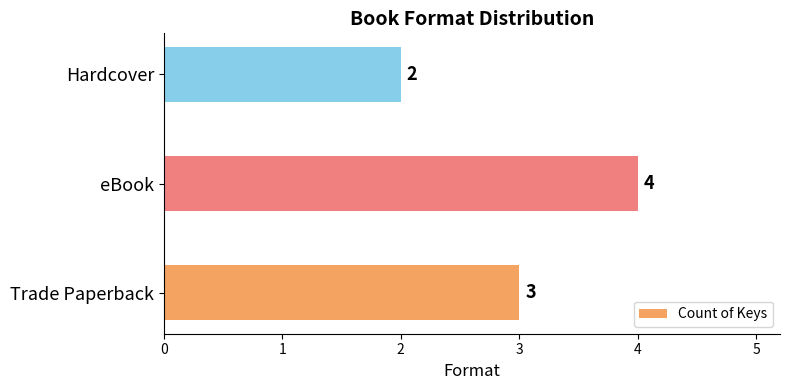

List the labels in order of value, smallest first.

Hardcover, Trade Paperback, eBook